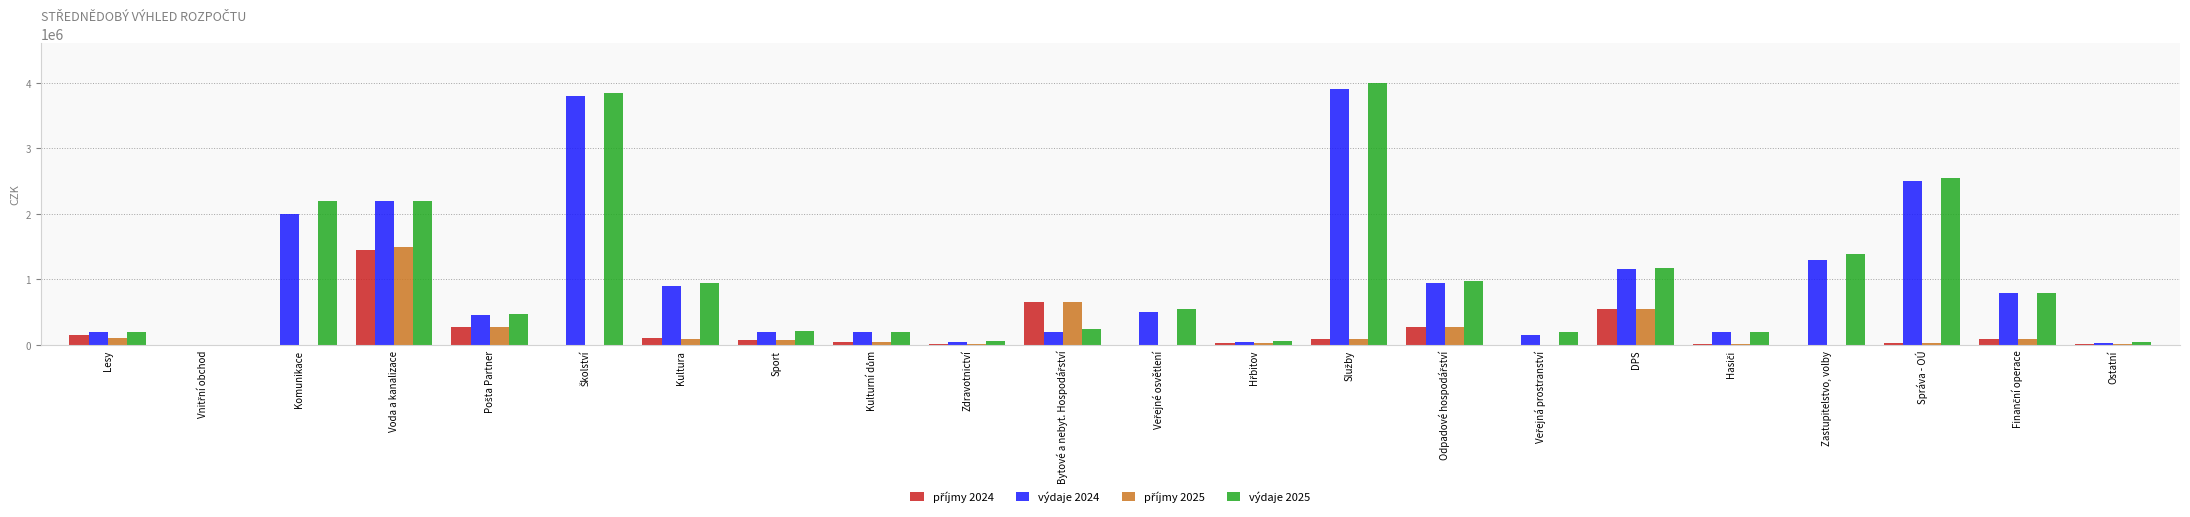

What is the greatest value displayed?

4000000